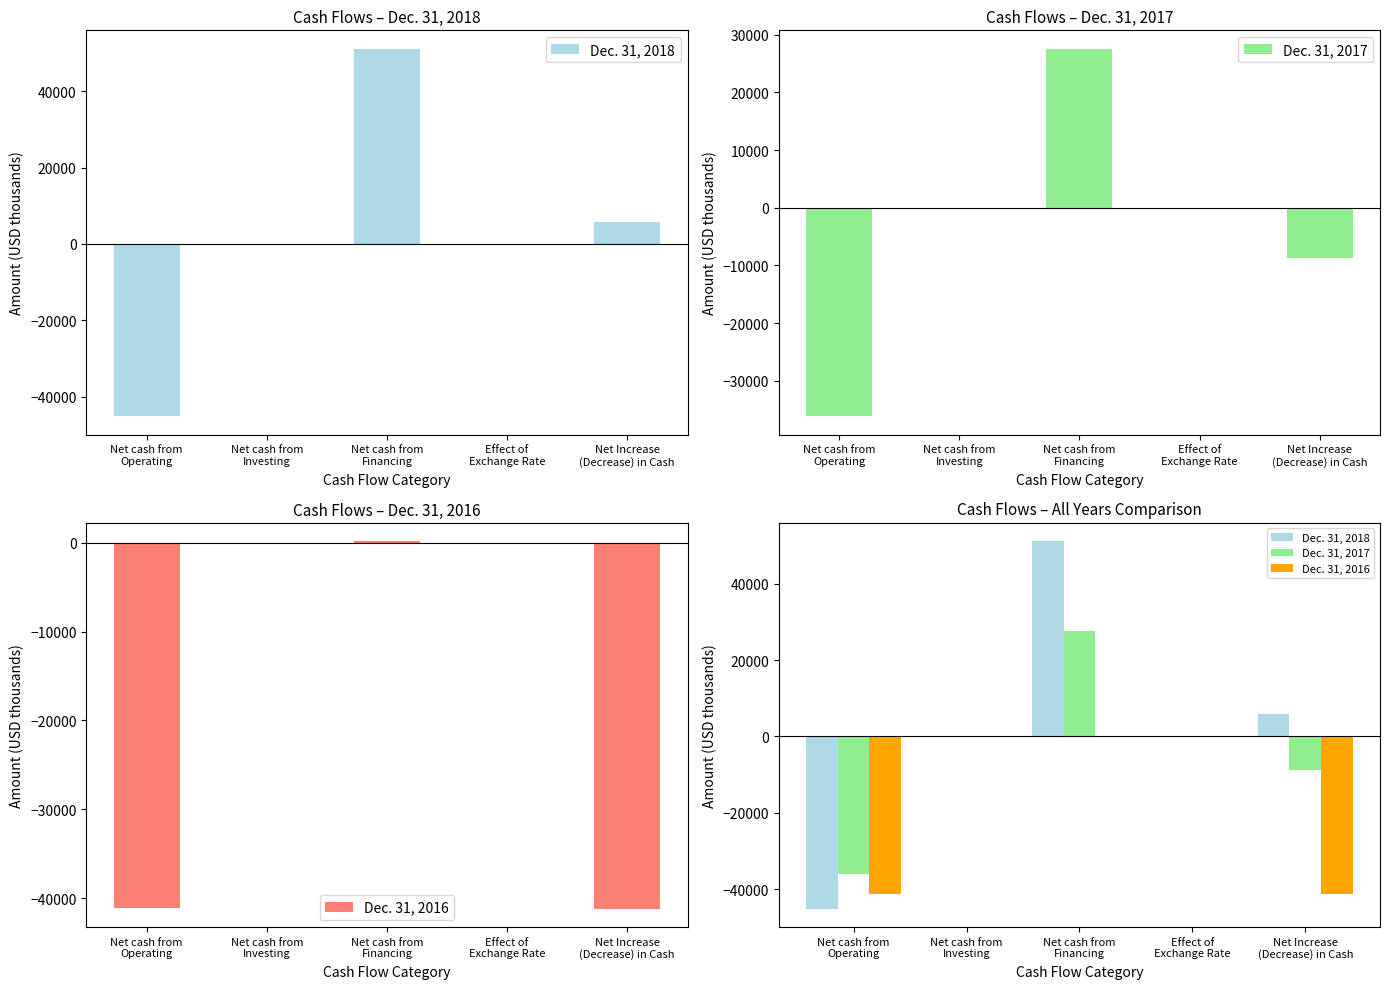

What is the difference between the Dec. 31, 2018 values at Net cash from
Operating and Net Increase
(Decrease) in Cash?

50925